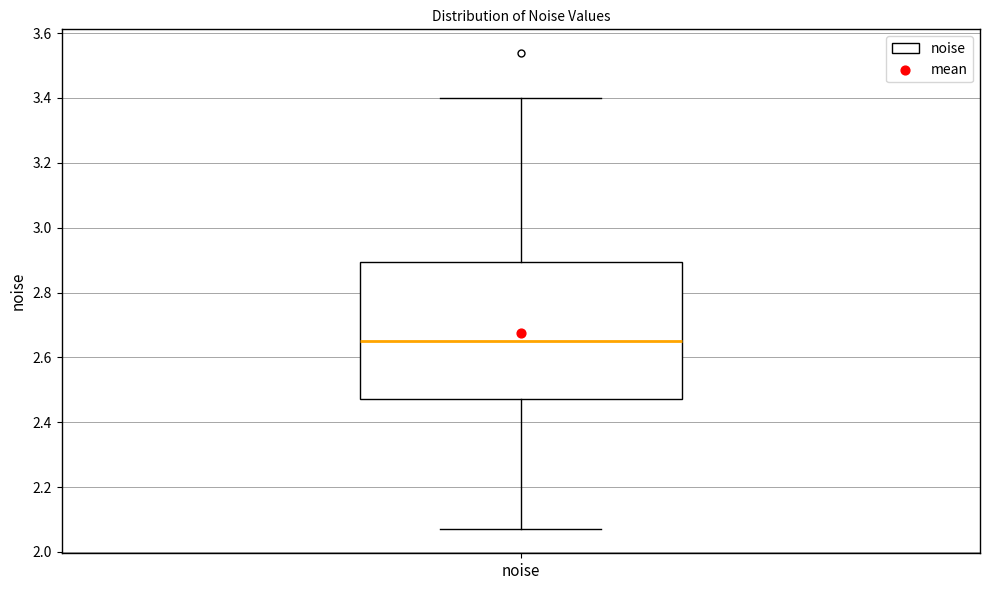

Where is the lower edge of the box for noise on the y-axis? The values are not printed on the chart, so give them approximately, as read against the axis.

2.48